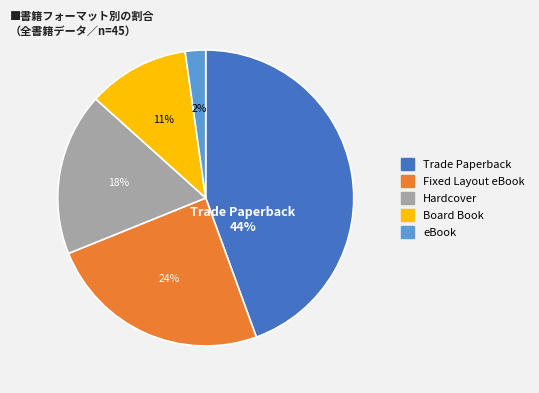

Is there a majority slice in this chart?

No